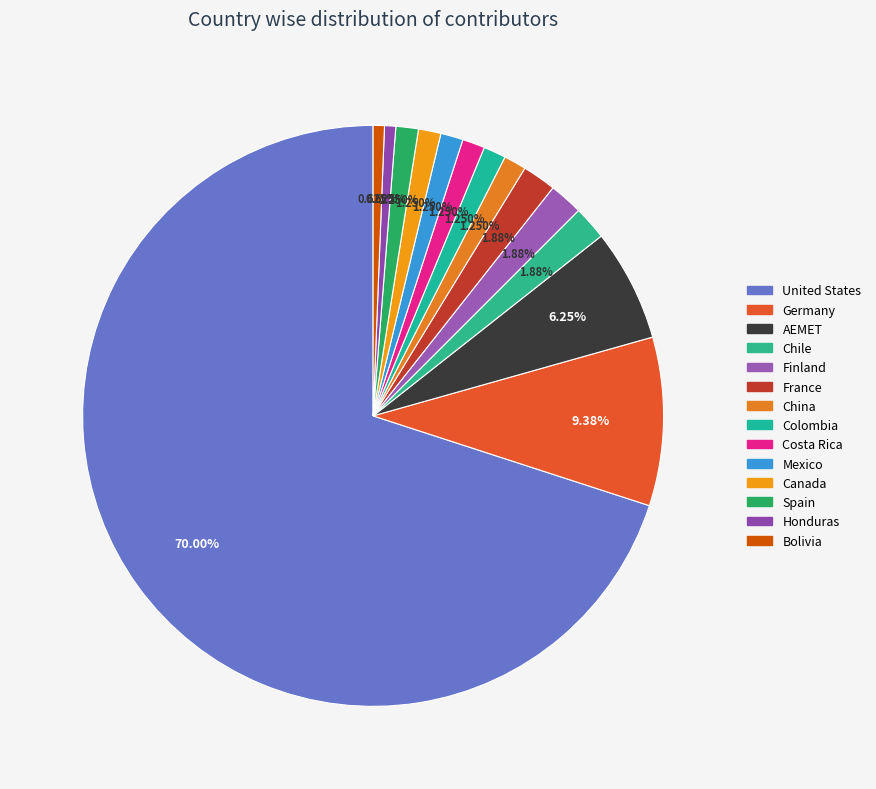

How many slices are in this pie chart?

14